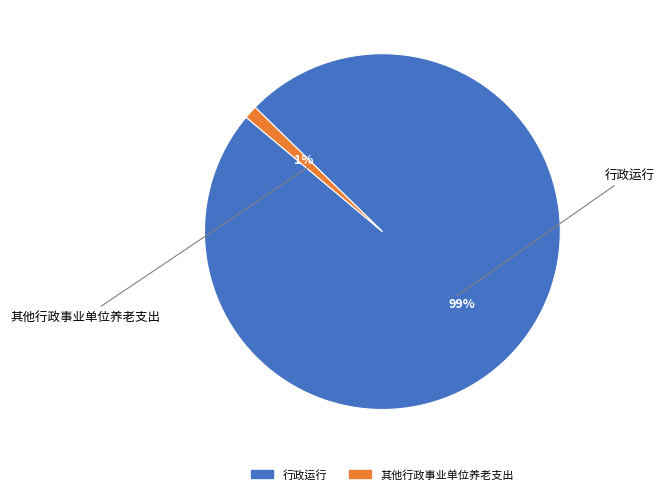

To the nearest percent, what portion does 行政运行 represent?

99%